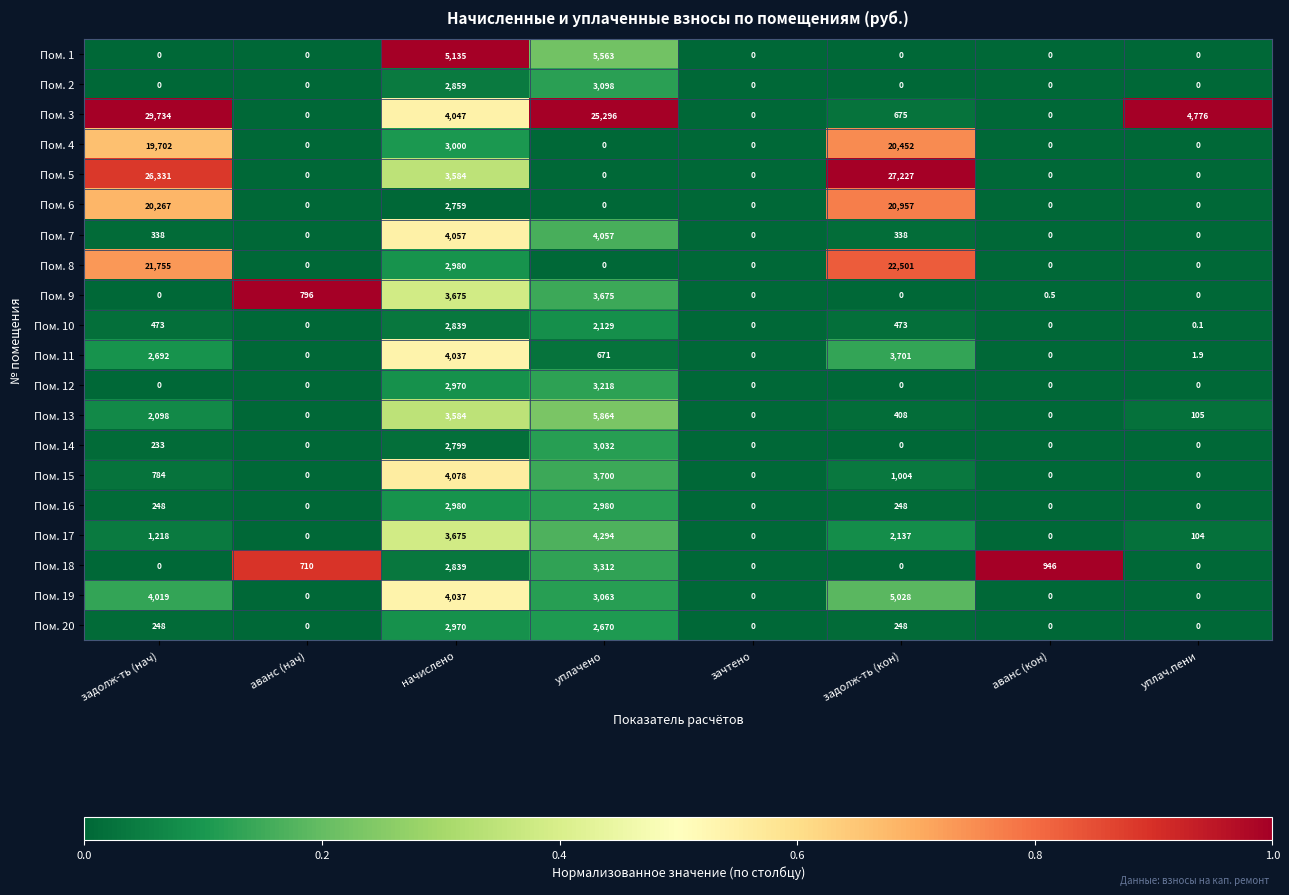

What is the spread (max minus min) of values at аванс (нач)?

796.0